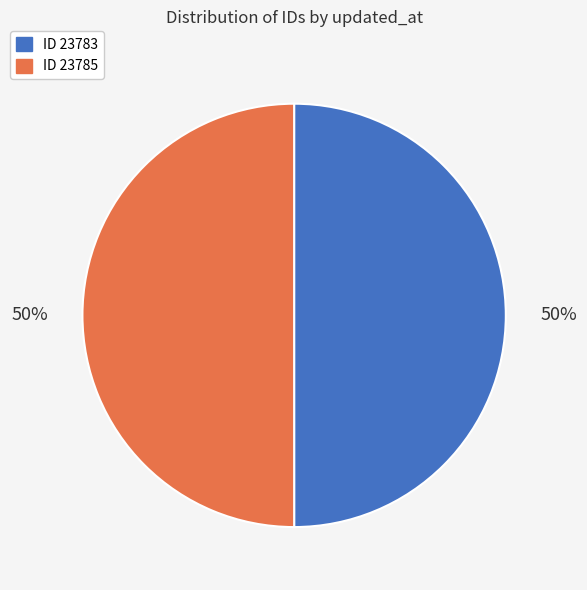

Approximately how many times larger is the value at ID 23785 compared to ID 23783?

1.0